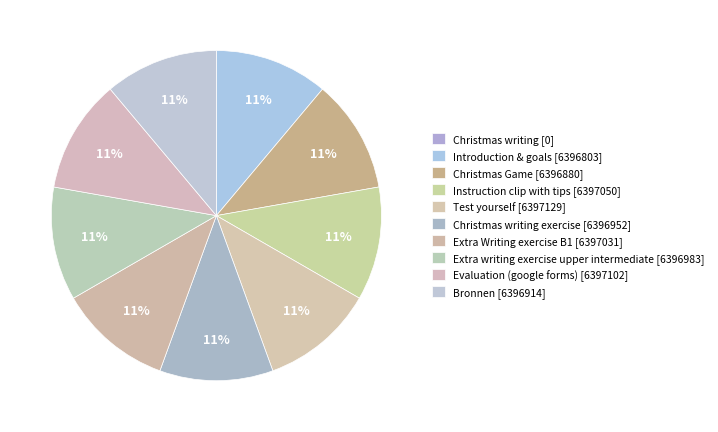

Which slice is the smallest?

Christmas writing